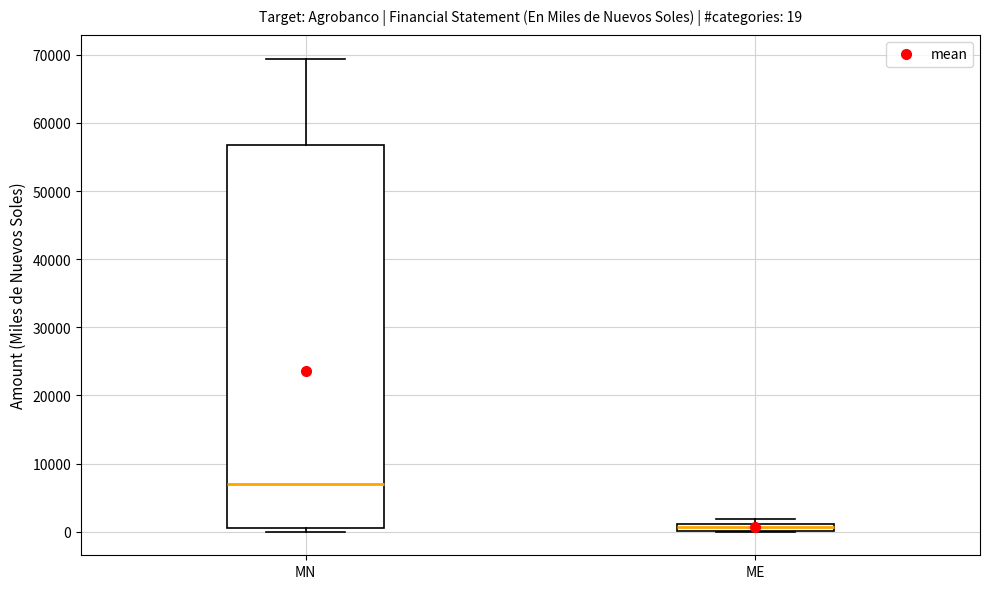

Which box's median line is the highest?

MN